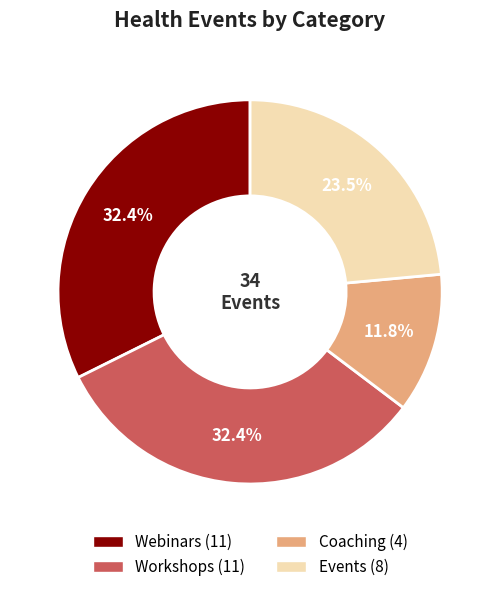

To the nearest percent, what percentage of the pie is Workshops?

32%